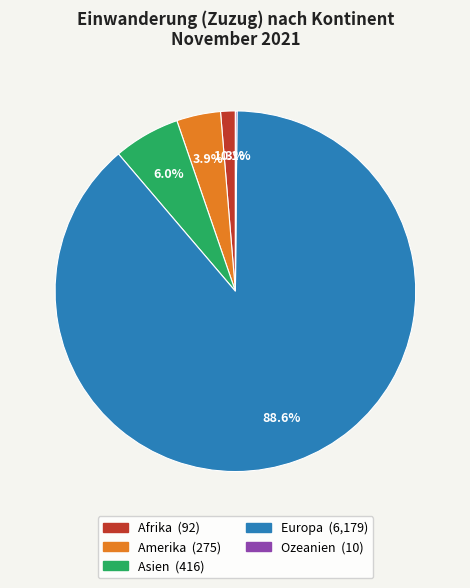

Which slice is the largest?

Europa